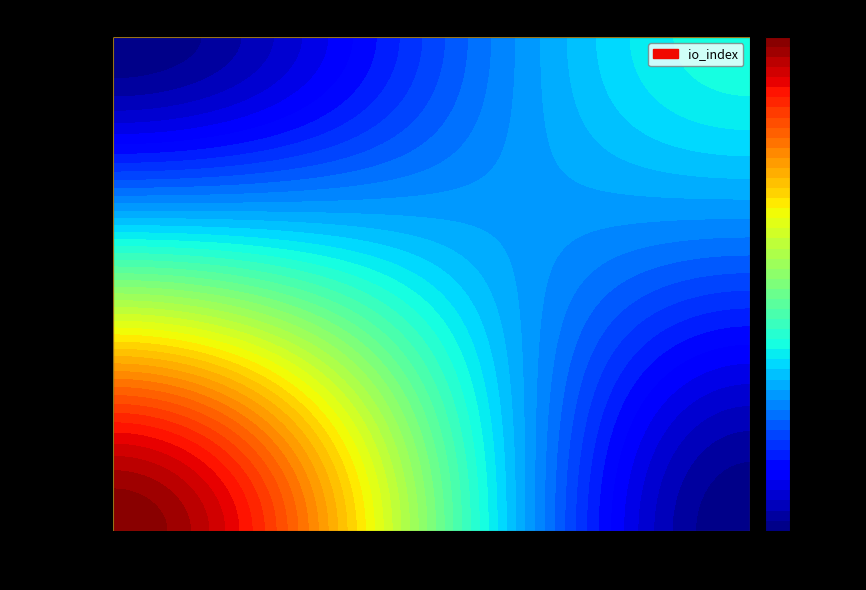

True or false: 90629cea3981eff050fe9c32083256746e8ddca has a value of 18 at io_index.

False